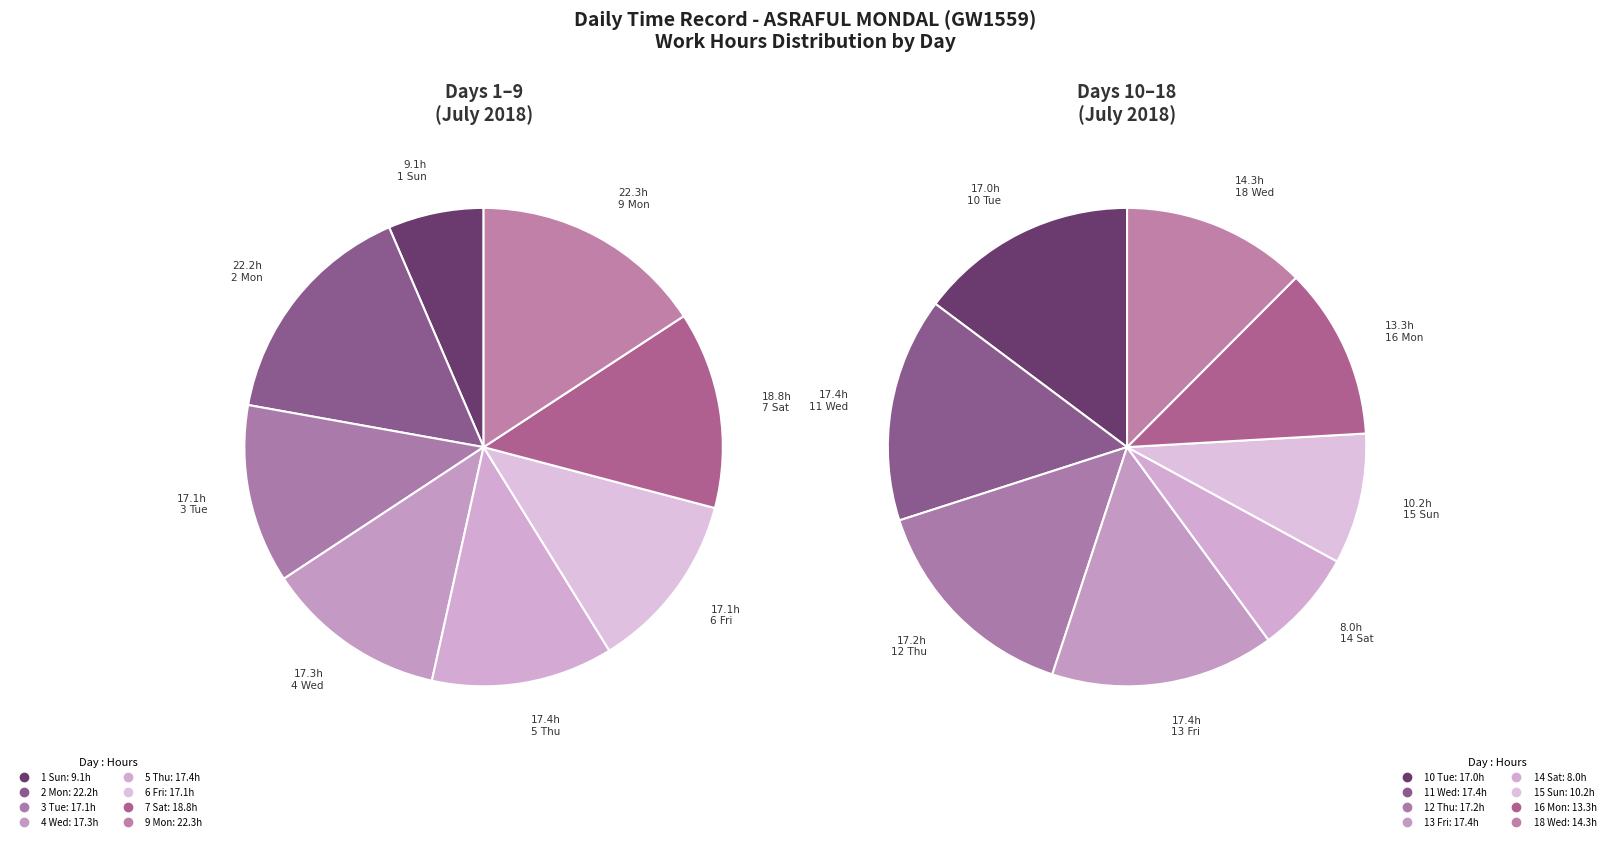

Rank the categories by value from highest to lowest.

9 Mon, 2 Mon, 7 Sat, 11 Wed, 13 Fri, 5 Thu, 4 Wed, 12 Thu, 3 Tue, 6 Fri, 10 Tue, 18 Wed, 16 Mon, 15 Sun, 1 Sun, 14 Sat